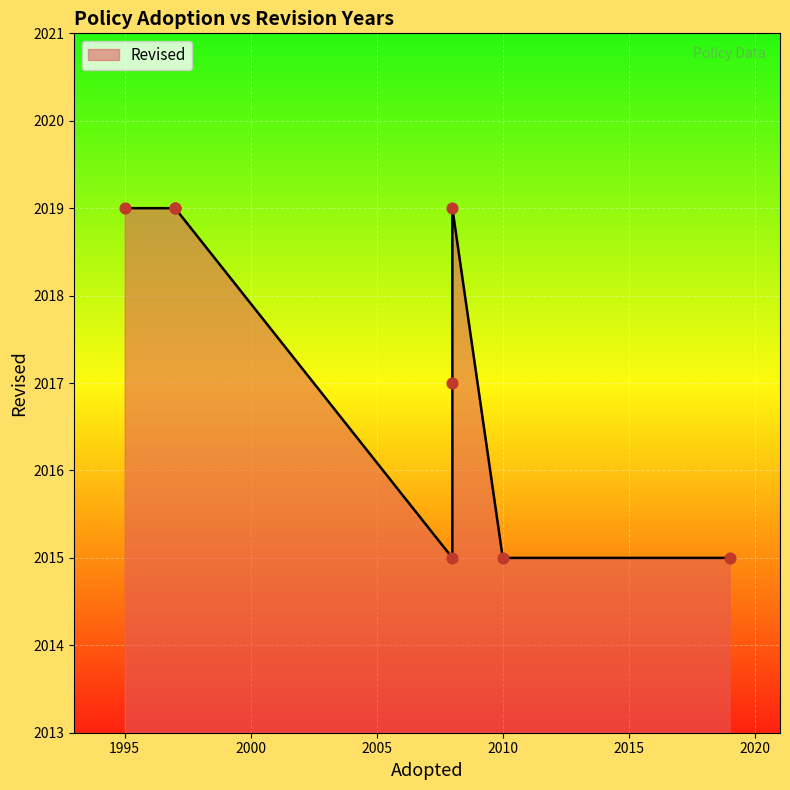

Approximately how many times larger is the value at 1997 compared to 2010?

1.0